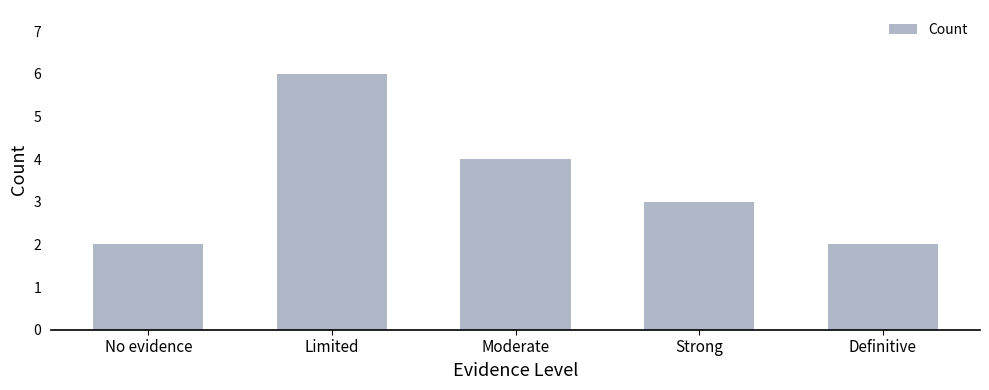

What position from the right is No evidence?

5